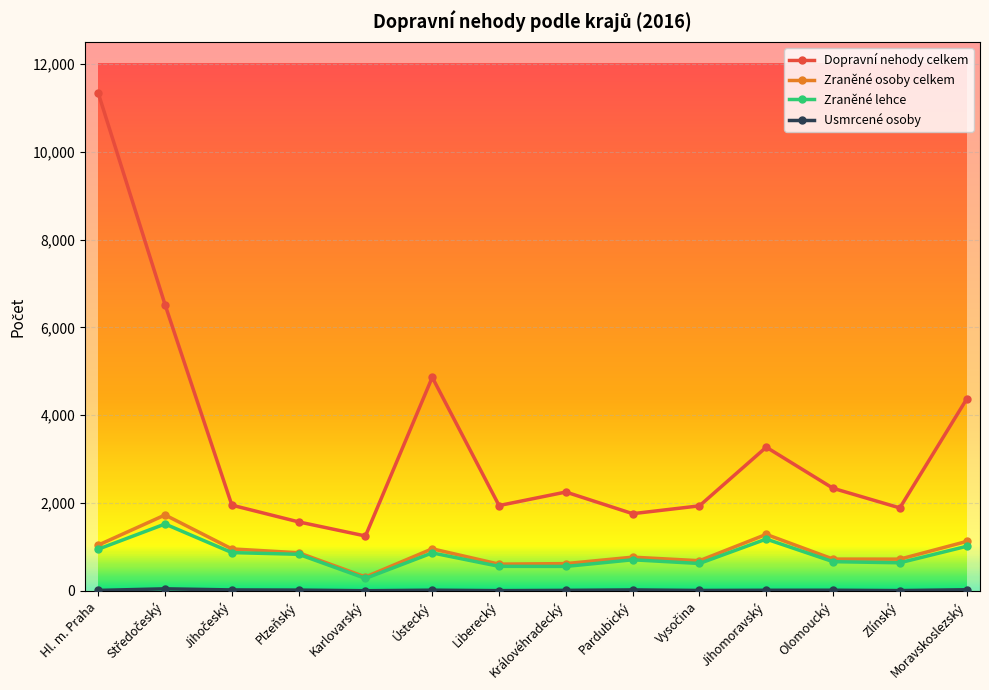

What is the label of the 7th point from the left?

Liberecký